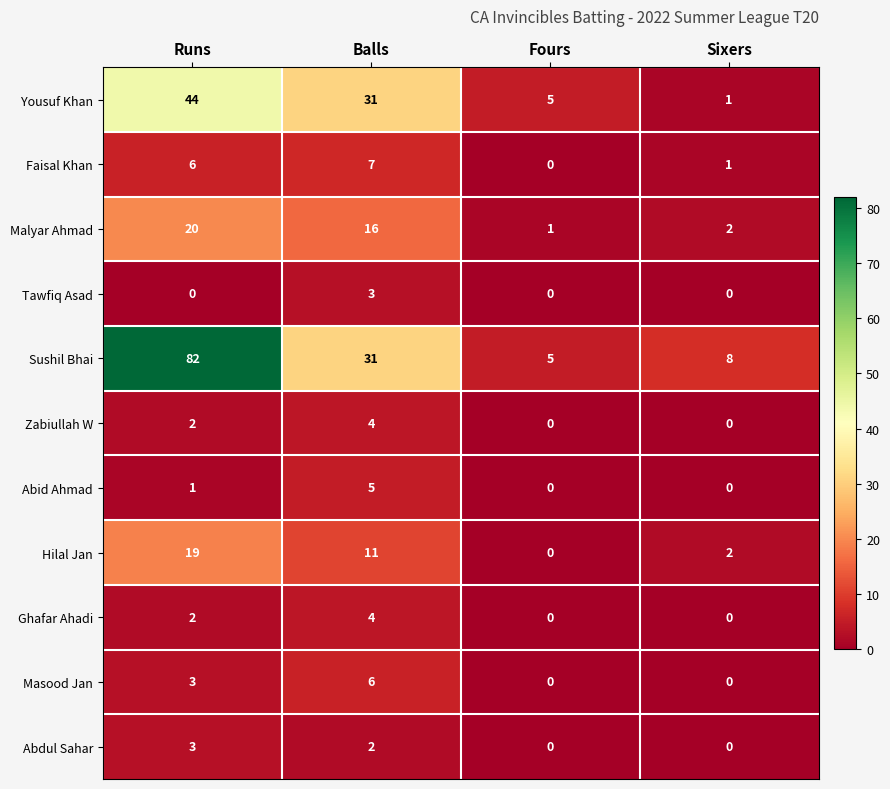

Rank the categories by Sushil Bhai value from lowest to highest.

Fours, Sixers, Balls, Runs